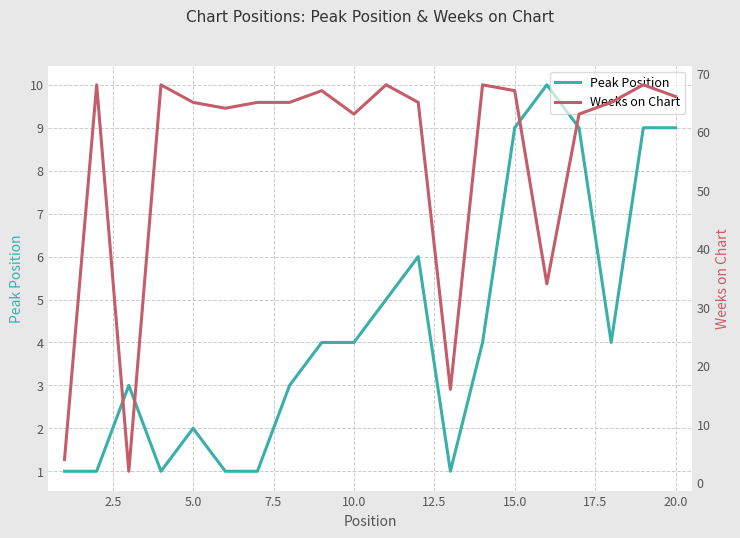

The value of Peak Position at 10.0 is 4. True or false?

True